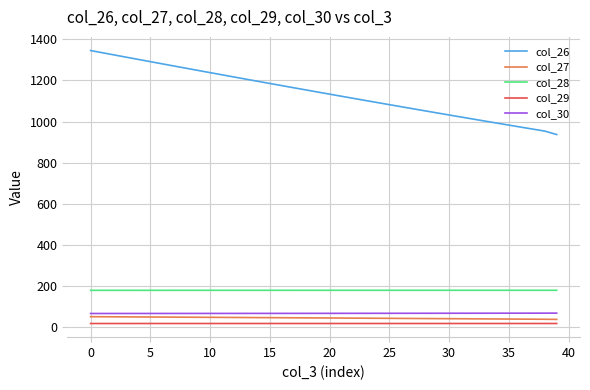

Does the chart have visible grid lines?

Yes